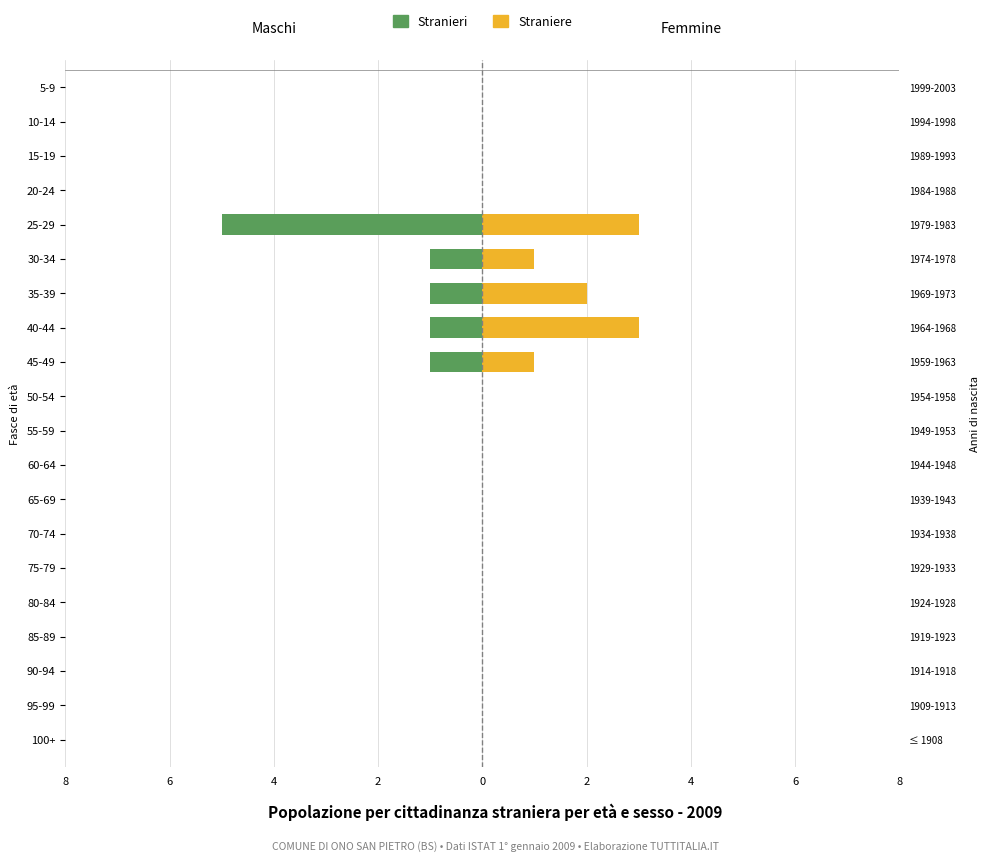

How many Straniere values are between 0 and 1?

17